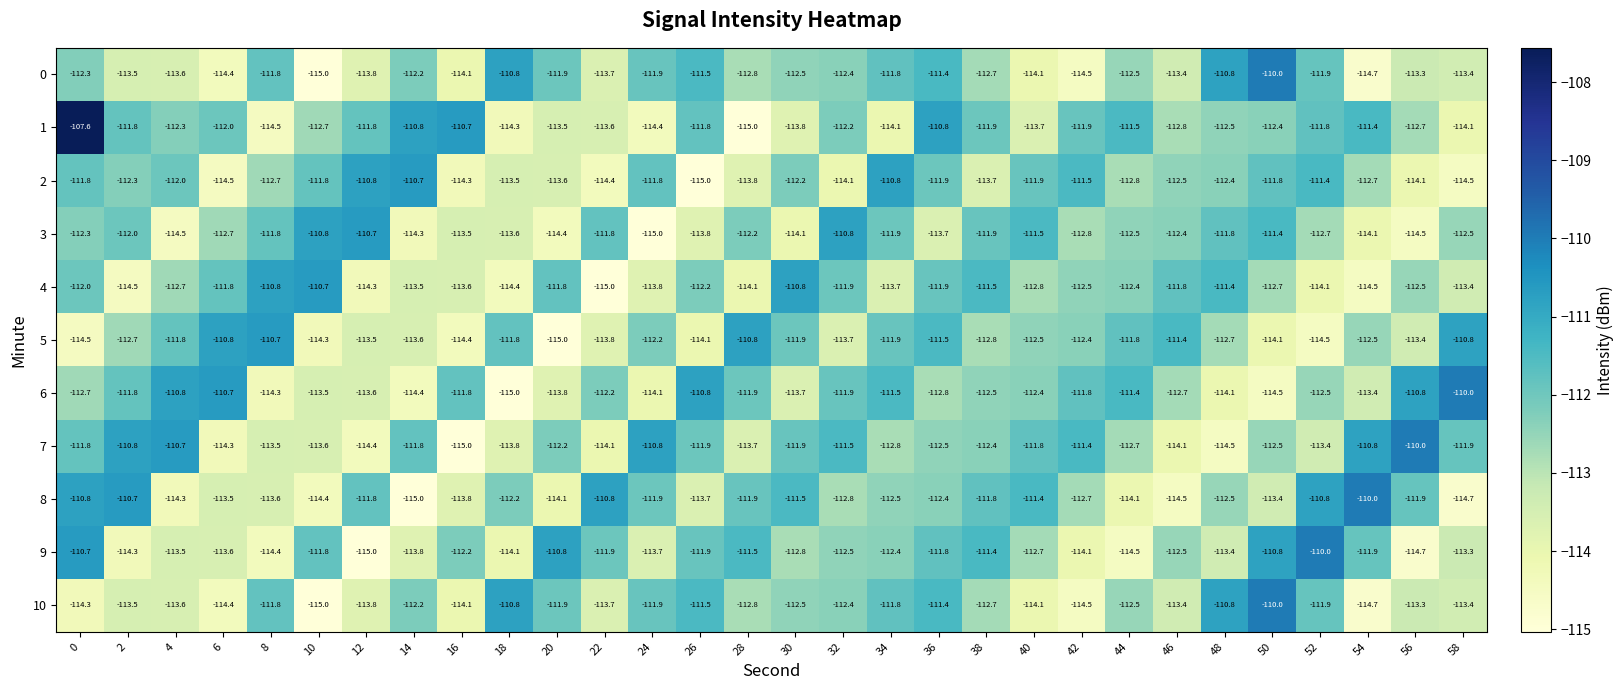

What is the sum of the 9 values at 2 and 6?

-227.9